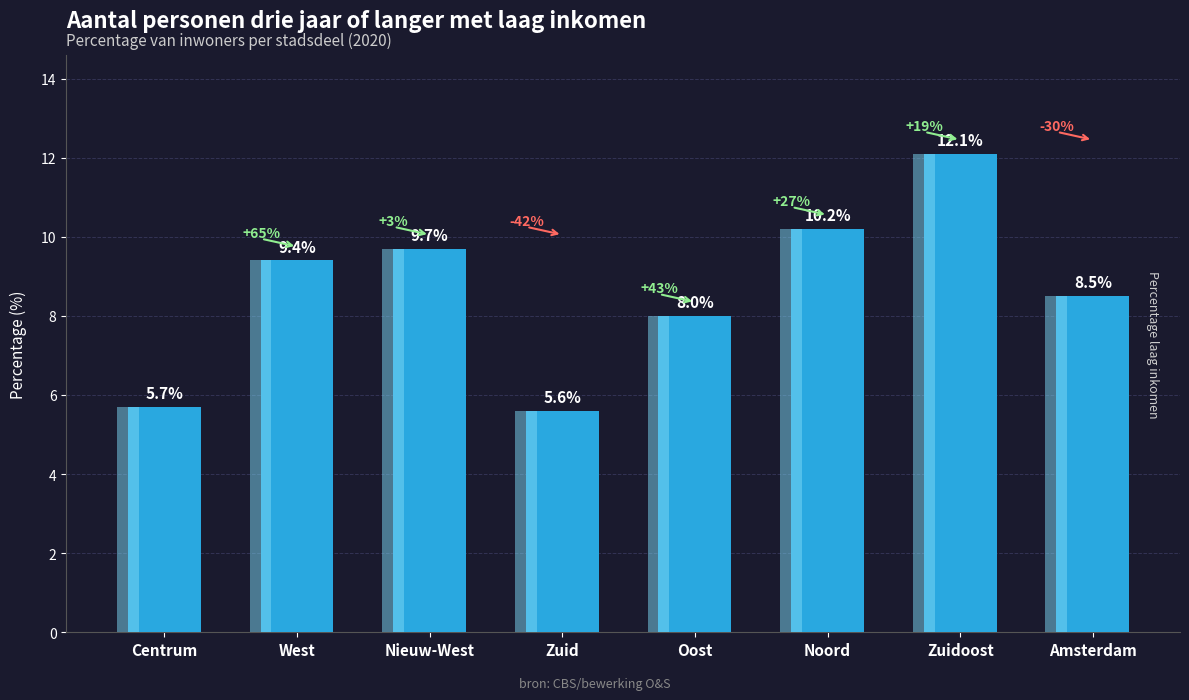

List the labels in order of value, smallest first.

Zuid, Centrum, Oost, Amsterdam, West, Nieuw-West, Noord, Zuidoost